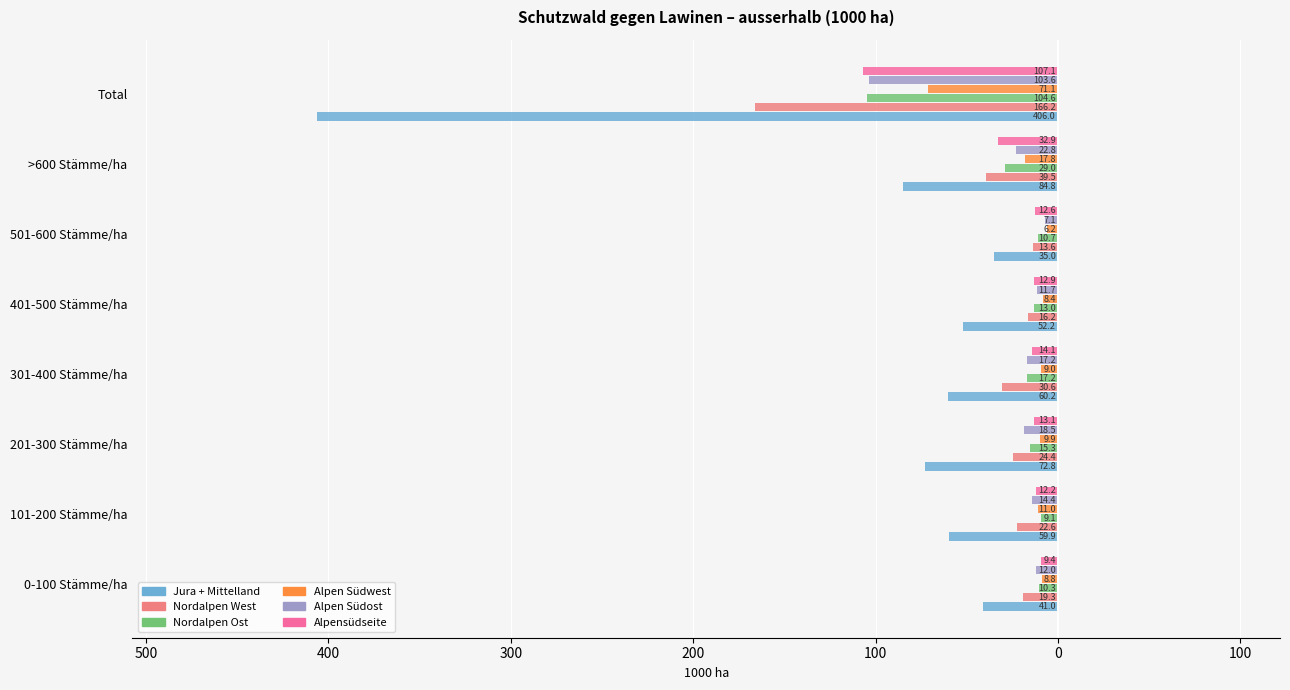

What are all the series names shown in the legend?

Jura + Mittelland, Nordalpen West, Nordalpen Ost, Alpen Südwest, Alpen Südost, Alpensüdseite